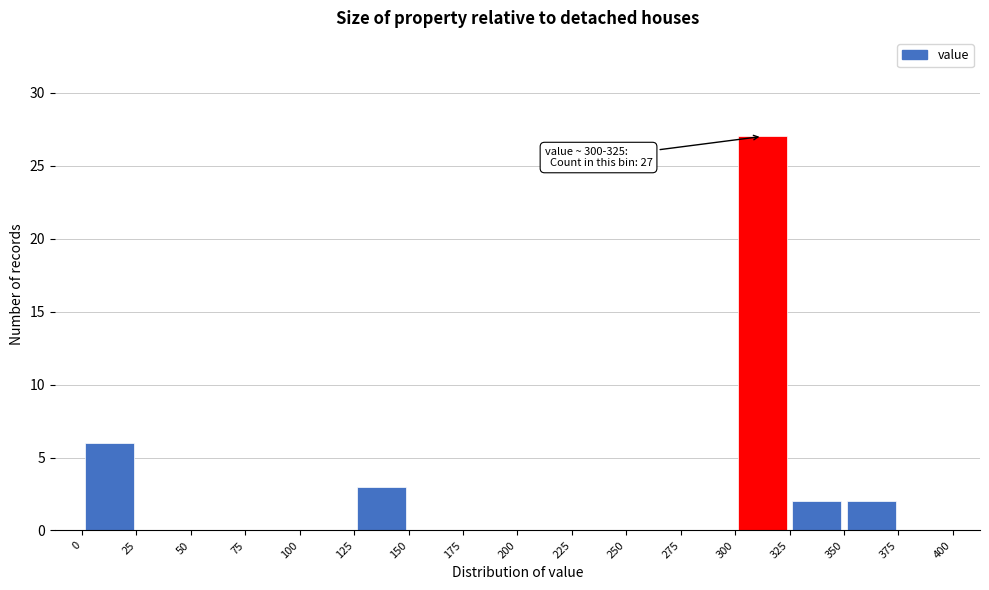

Which range on the x-axis has the tallest bar?

300 to 325